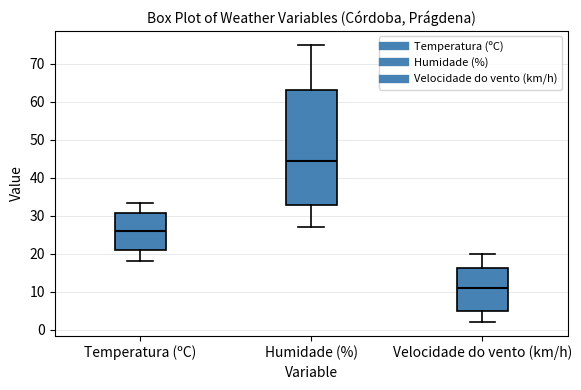

Comparing the boxes themselves (not the whiskers), which one is the tallest?

Humidade (%)